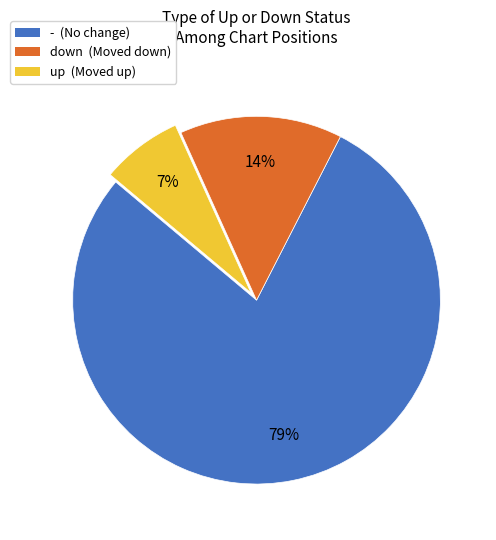

Rank the categories by value from lowest to highest.

up, down, -